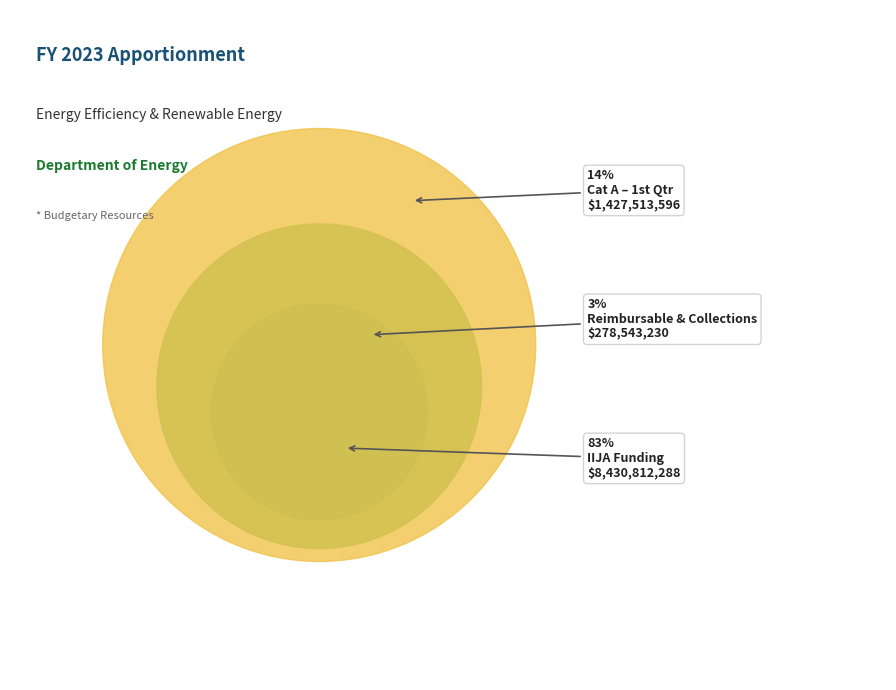

Does IIJA Funding account for over 50% of the chart?

Yes